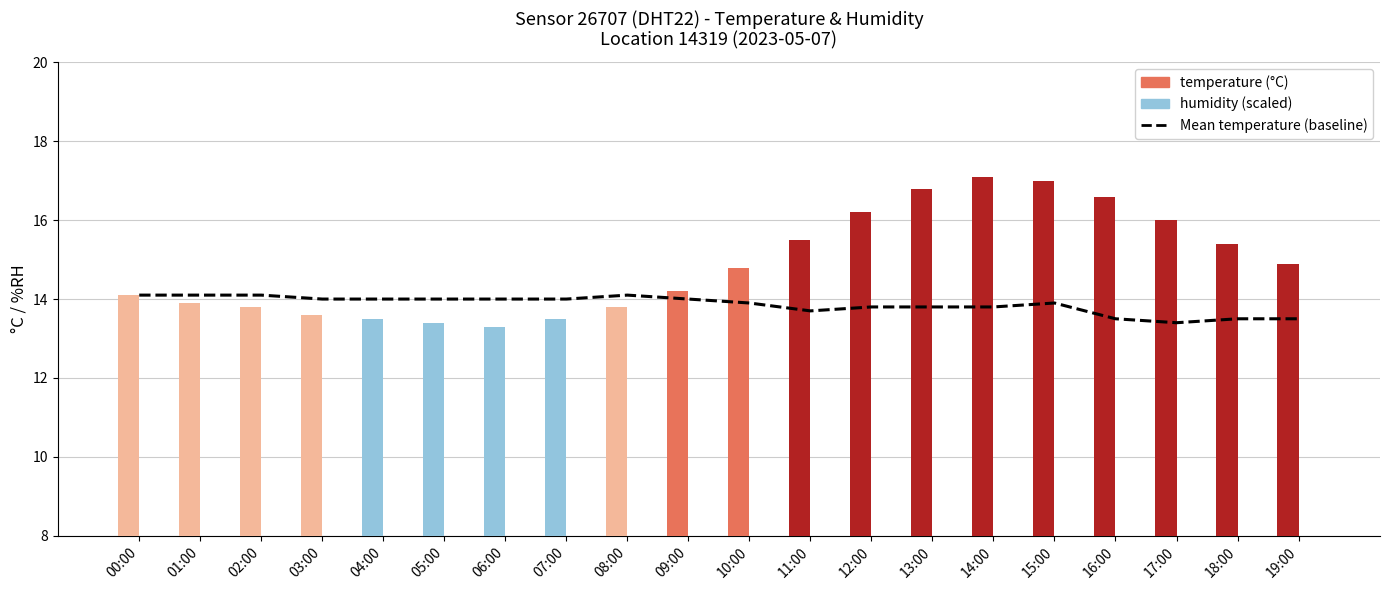

Reading right to left, list all the values displayed in this chart.

Mean temperature (sensor baseline): 19:00=13.5	18:00=13.5	17:00=13.4	16:00=13.5	15:00=13.9	14:00=13.8	13:00=13.8	12:00=13.8	11:00=13.7	10:00=13.9	09:00=14.0	08:00=14.1	07:00=14.0	06:00=14.0	05:00=14.0	04:00=14.0	03:00=14.0	02:00=14.1	01:00=14.1	00:00=14.1
temperature: 19:00=14.9	18:00=15.4	17:00=16.0	16:00=16.6	15:00=17.0	14:00=17.1	13:00=16.8	12:00=16.2	11:00=15.5	10:00=14.8	09:00=14.2	08:00=13.8	07:00=13.5	06:00=13.3	05:00=13.4	04:00=13.5	03:00=13.6	02:00=13.8	01:00=13.9	00:00=14.1
humidity: 19:00=5.5	18:00=5.2	17:00=4.8	16:00=4.5	15:00=4.3	14:00=4.2	13:00=4.4	12:00=4.6	11:00=5.0	10:00=5.4	09:00=5.9	08:00=6.3	07:00=6.7	06:00=7.0	05:00=7.0	04:00=7.0	03:00=6.8	02:00=6.5	01:00=6.3	00:00=6.0